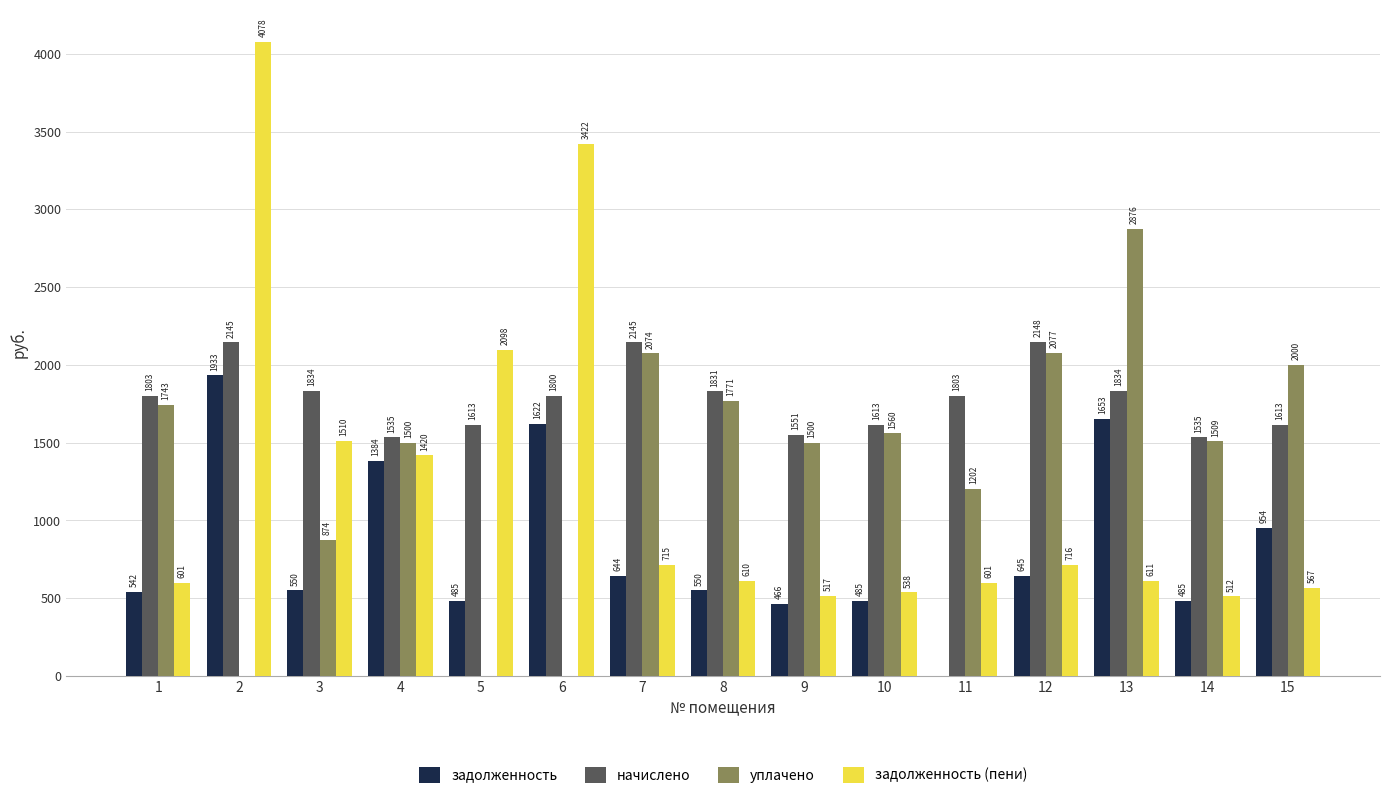

Between 1 and 15, which series saw the biggest shift?

задолженность